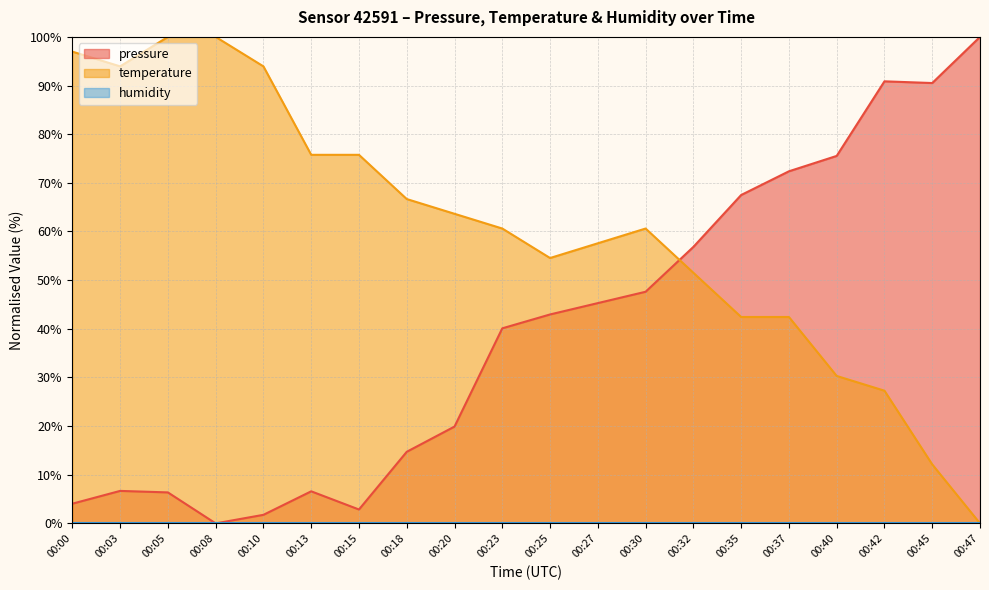

The temperature series shows 118.9 at 00:15. True or false?

False